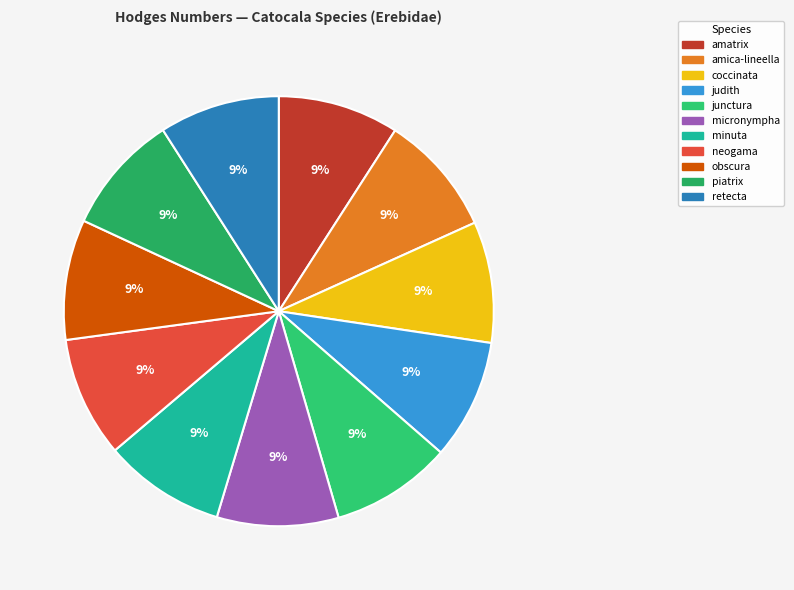

To the nearest percent, what percentage of the pie is neogama?

9%